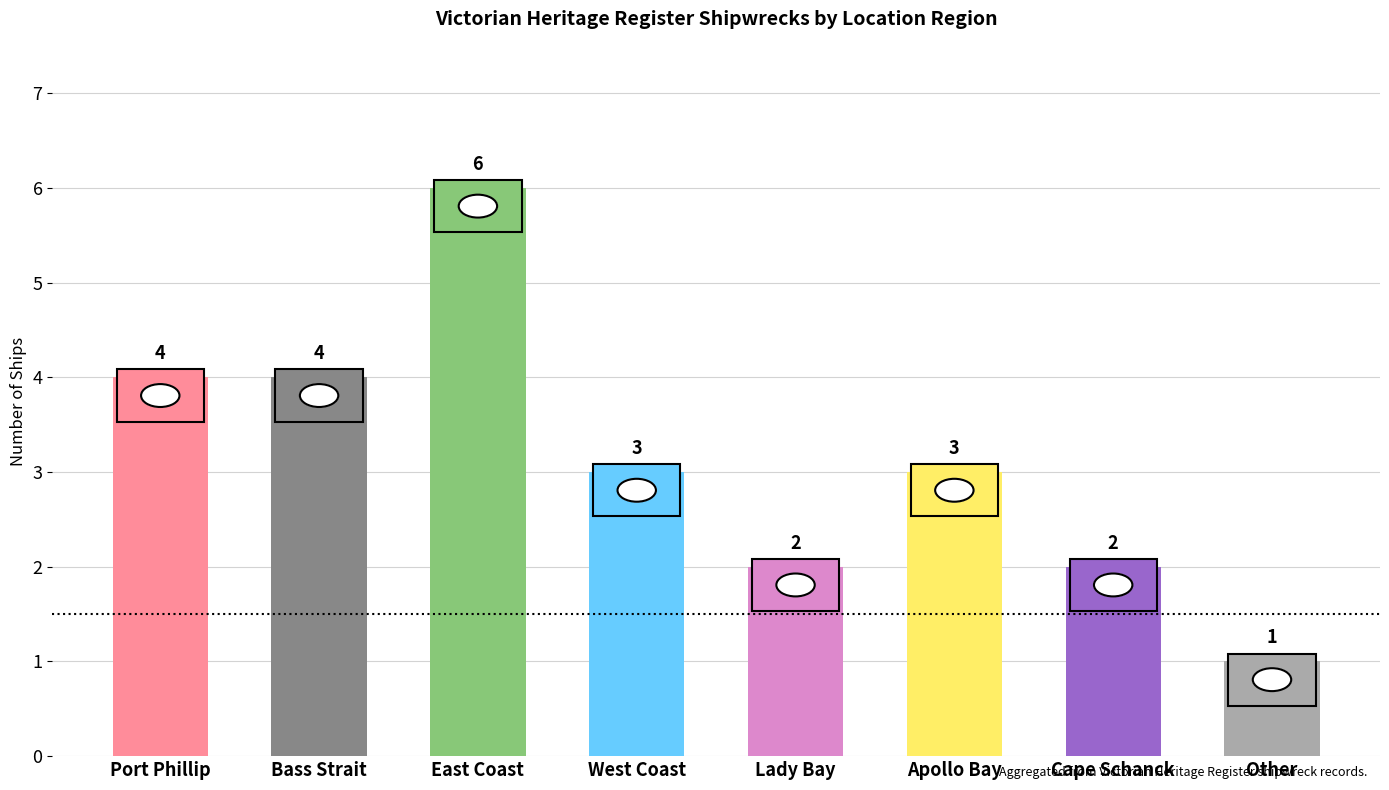

What is the value of the 3rd bar from the left?

6